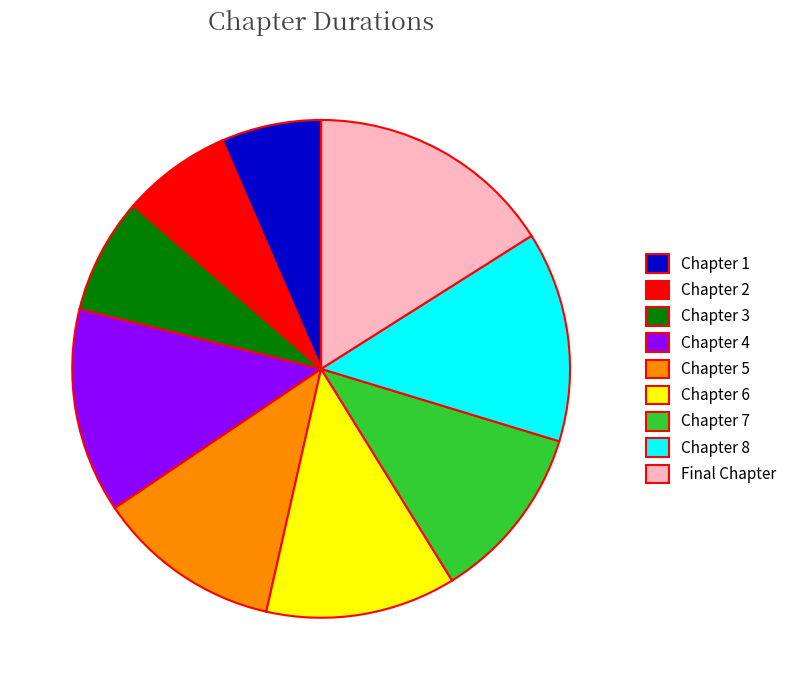

The Chapter 1 slice represents 1% of the pie. True or false?

False